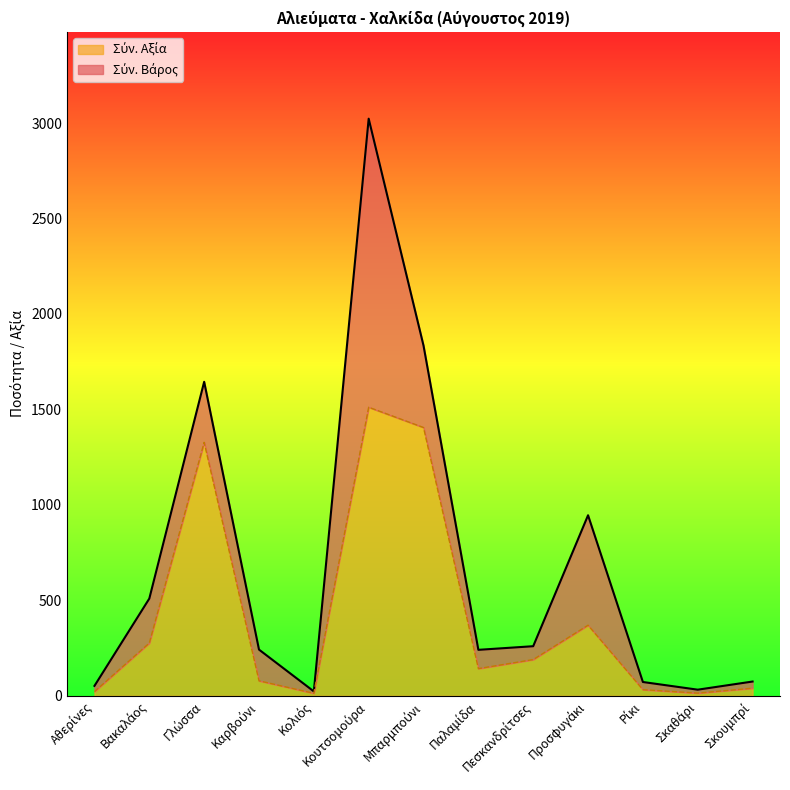

What is the ratio of the value at Βακαλάος to the value at Μπαρμπούνι?

0.2